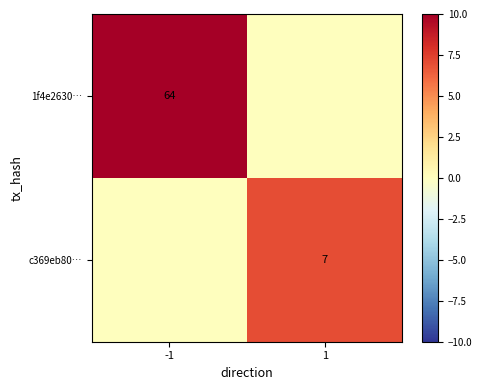

The c369eb80… series shows 7 at 1. True or false?

True